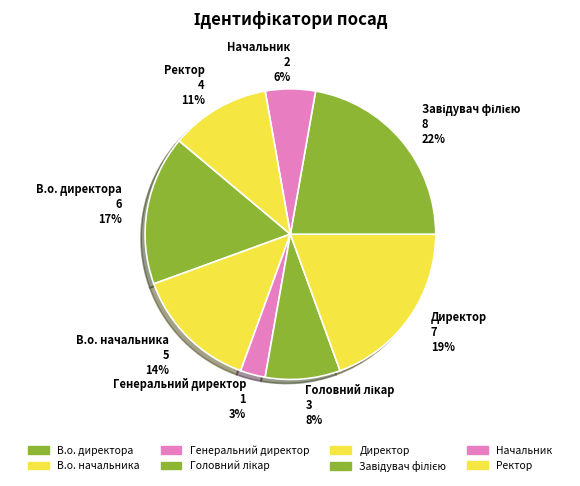

What percentage is the Генеральний директор slice, to the nearest percent?

3%